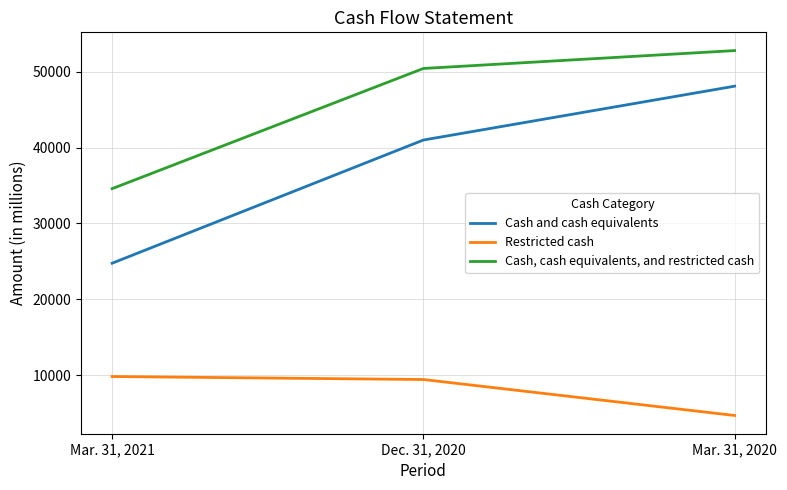

Rank the categories by Restricted cash value from highest to lowest.

Mar. 31, 2021, Dec. 31, 2020, Mar. 31, 2020